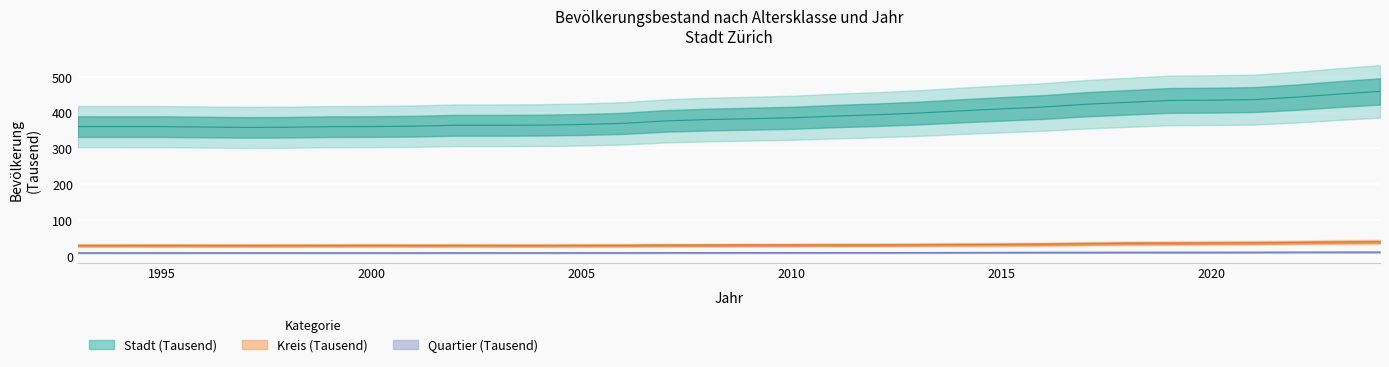

Reading right to left, transcribe all the data shown in this chart.

Stadt: 2024=459.2	2023=451.6	2022=443.0	2021=436.3	2020=434.7	2019=434.0	2018=428.7	2017=423.3	2016=415.7	2015=410.4	2014=404.8	2013=398.6	2012=394.0	2011=390.1	2010=385.5	2009=382.9	2008=380.5	2007=376.8	2006=370.1	2005=366.8	2004=365.0	2003=364.5	2002=364.6	2001=362.0	2000=361.0	1999=360.7	1998=359.1	1997=358.6	1996=359.6	1995=360.8	1994=360.8	1993=360.9
Kreis: 2024=38.9	2023=38.1	2022=37.0	2021=36.0	2020=35.6	2019=35.0	2018=34.9	2017=33.6	2016=32.2	2015=31.6	2014=31.2	2013=30.5	2012=30.1	2011=30.1	2010=29.9	2009=29.8	2008=29.5	2007=29.4	2006=28.9	2005=28.8	2004=28.5	2003=28.5	2002=28.7	2001=28.7	2000=28.9	1999=28.7	1998=28.6	1997=28.5	1996=28.6	1995=28.7	1994=28.6	1993=28.6
Quartier: 2024=10.2	2023=10.1	2022=10.0	2021=9.8	2020=9.7	2019=9.7	2018=9.6	2017=9.5	2016=9.4	2015=9.3	2014=9.1	2013=8.8	2012=8.7	2011=8.7	2010=8.6	2009=8.7	2008=8.6	2007=8.5	2006=8.4	2005=8.4	2004=8.2	2003=8.2	2002=8.3	2001=8.1	2000=8.2	1999=8.1	1998=8.2	1997=8.2	1996=8.2	1995=8.2	1994=8.1	1993=8.1